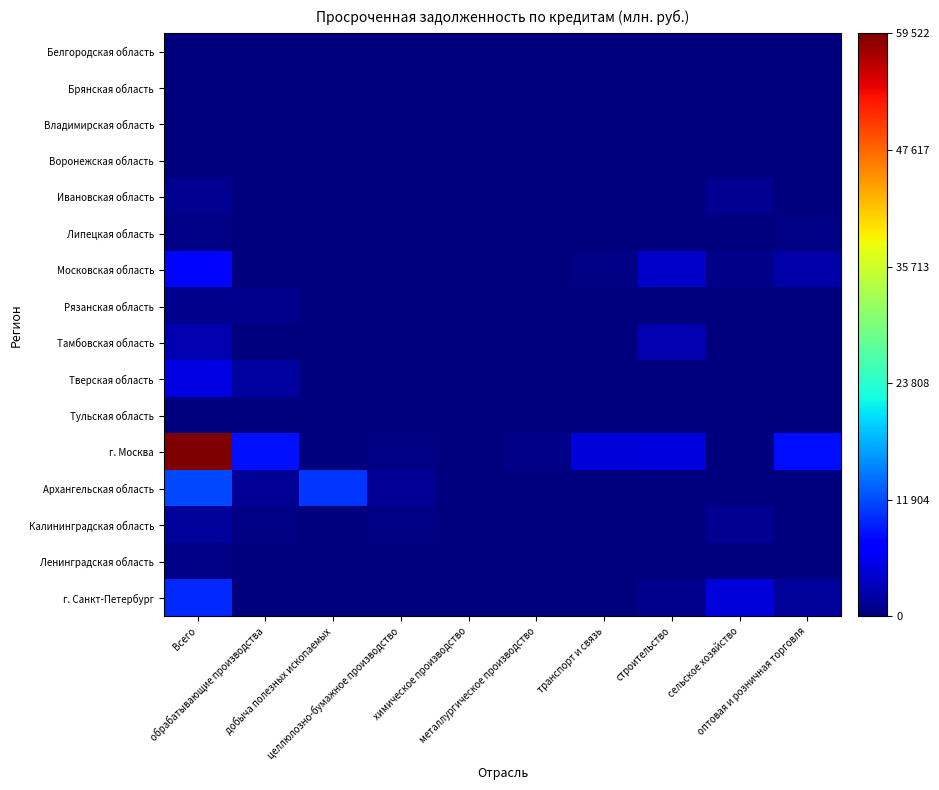

What is the total value across all series at транспорт и связь?

5385